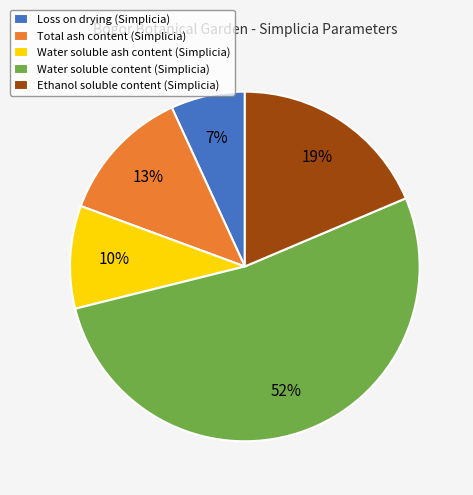

Is it true that Loss on drying (Simplicia) is 7% of the pie?

True